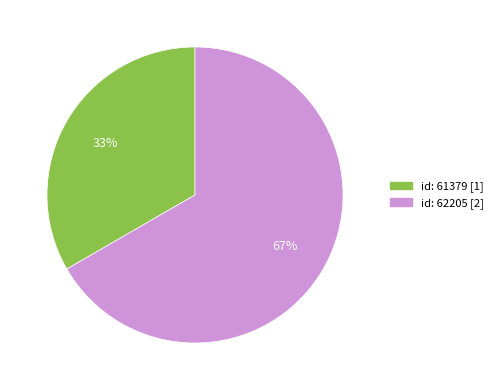

To the nearest percent, what is the average slice percentage?

50%